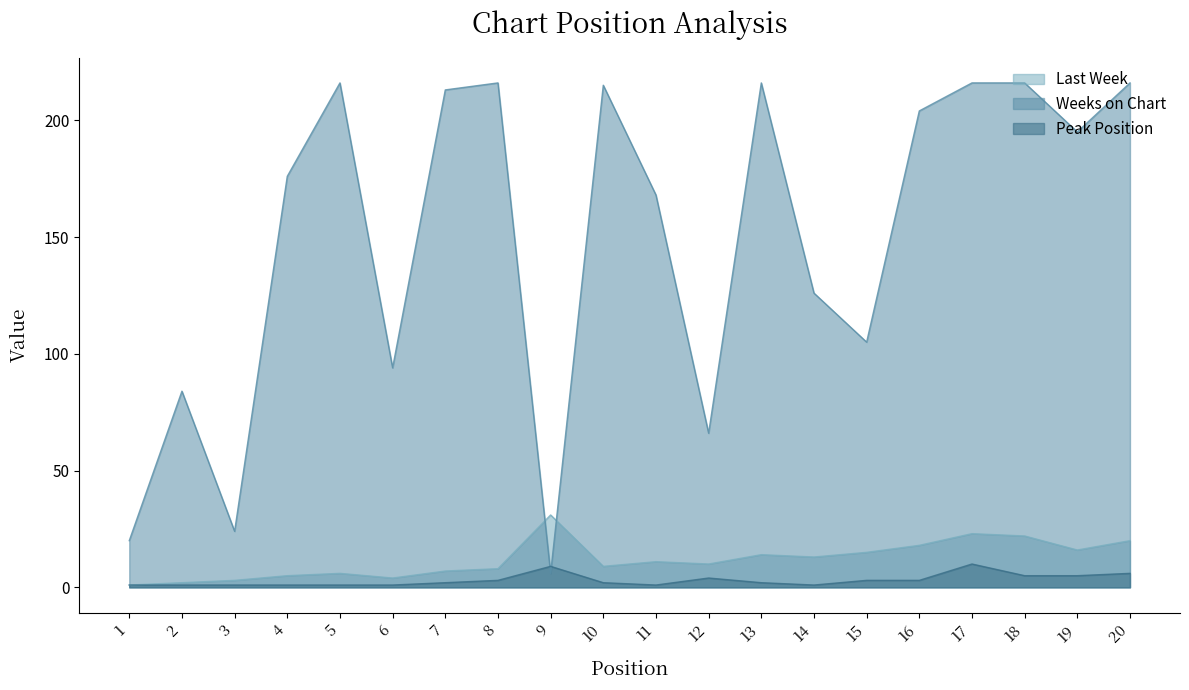

At which category is the sum across all series the highest?

17